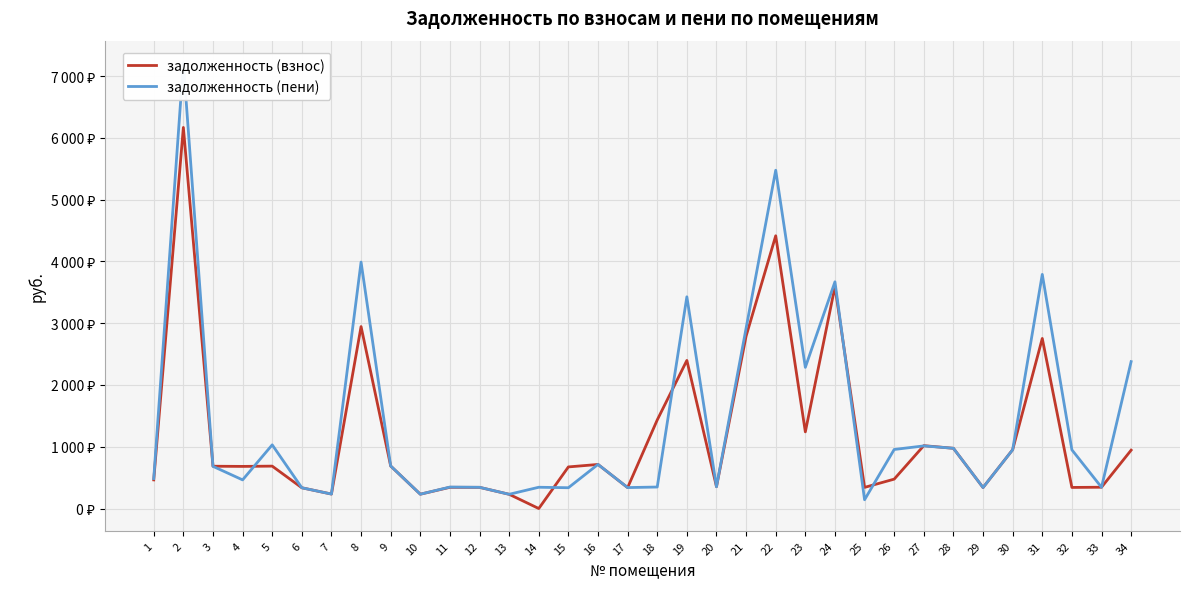

Reading left to right, what are all the values shown in this chart?

задолженность (взнос): 1=463.6	2=6168.0	3=684.8	4=682.0	5=686.3	6=336.0	7=234.3	8=2945.0	9=688.3	10=232.1	11=343.6	12=343.1	13=230.5	14=0.1	15=673.6	16=713.6	17=338.6	18=1434.0	19=2397.4	20=353.5	21=2790.4	22=4414.7	23=1240.9	24=3592.0	25=342.2	26=475.9	27=1017.8	28=974.9	29=339.8	30=952.0	31=2752.8	32=341.4	33=344.8	34=944.9
задолженность (пени): 1=485.2	2=7212.0	3=682.9	4=463.8	5=1030.7	6=336.0	7=234.3	8=3989.0	9=689.0	10=231.9	11=347.6	12=343.7	13=230.5	14=344.4	15=336.8	16=714.0	17=339.2	18=348.1	19=3427.0	20=352.6	21=2918.8	22=5475.5	23=2284.9	24=3669.6	25=142.4	26=955.9	27=1013.8	28=975.5	29=339.8	30=950.8	31=3789.6	32=950.0	33=344.0	34=2377.7